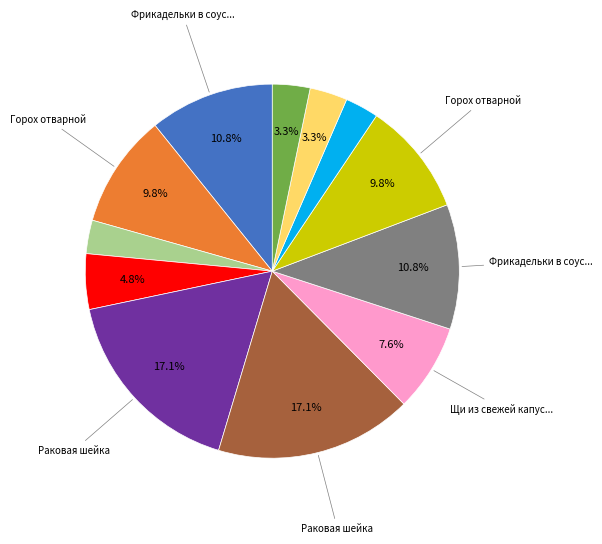

Does any single category account for the majority?

No